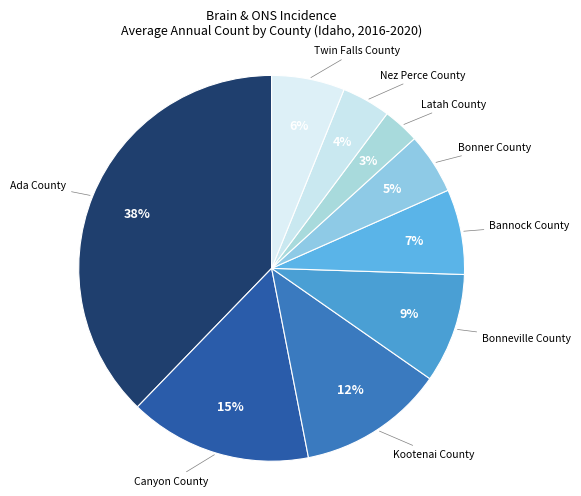

Is there any slice that represents more than half of the pie?

No